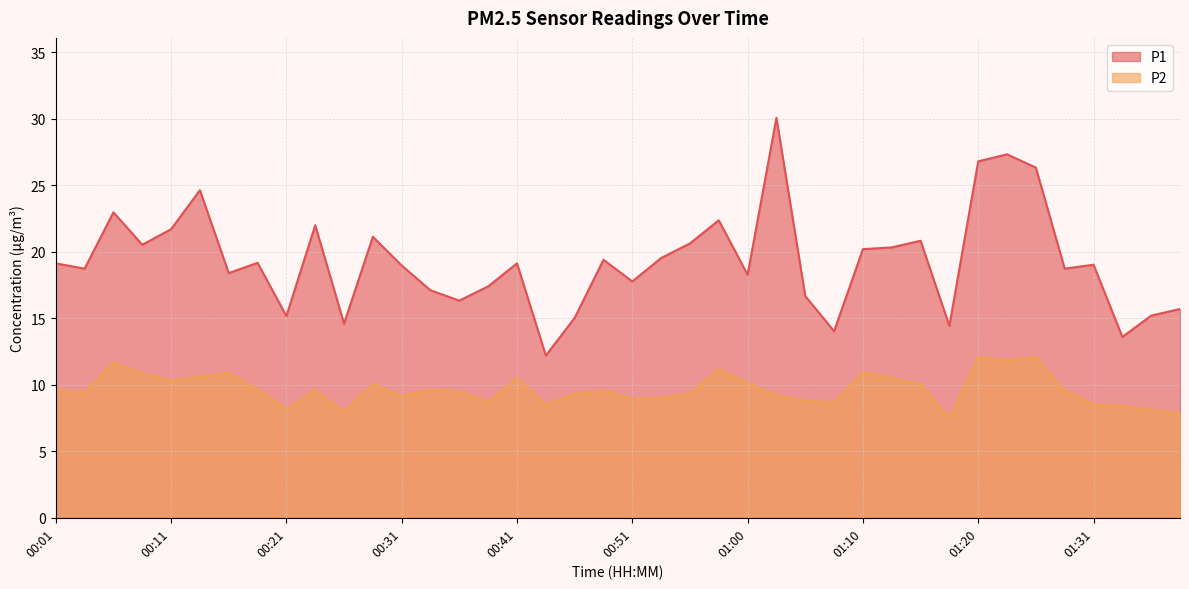

Reading right to left, transcribe all the data shown in this chart.

P1: 15.7	15.2	13.6	19.0	18.7	26.3	27.3	26.8	14.4	20.8	20.3	20.2	14.0	16.7	30.1	18.3	22.4	20.6	19.5	17.8	19.4	15.0	12.2	19.1	17.4	16.3	17.1	19.0	21.1	14.6	22.0	15.2	19.2	18.4	24.6	21.7	20.5	23.0	18.7	19.1
P2: 7.8	8.1	8.4	8.5	9.6	12.1	11.8	12.1	7.5	10.0	10.5	11.0	8.7	8.8	9.2	10.1	11.2	9.3	9.0	8.9	9.6	9.3	8.5	10.5	8.7	9.5	9.6	9.2	10.1	8.0	9.6	8.2	9.6	10.9	10.6	10.3	10.8	11.7	9.4	9.6